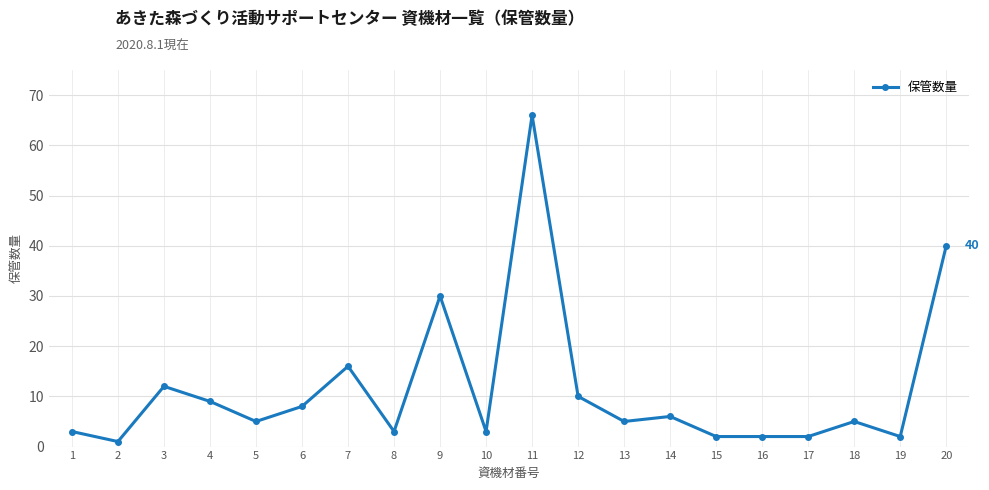

What is the sum of all values?

230